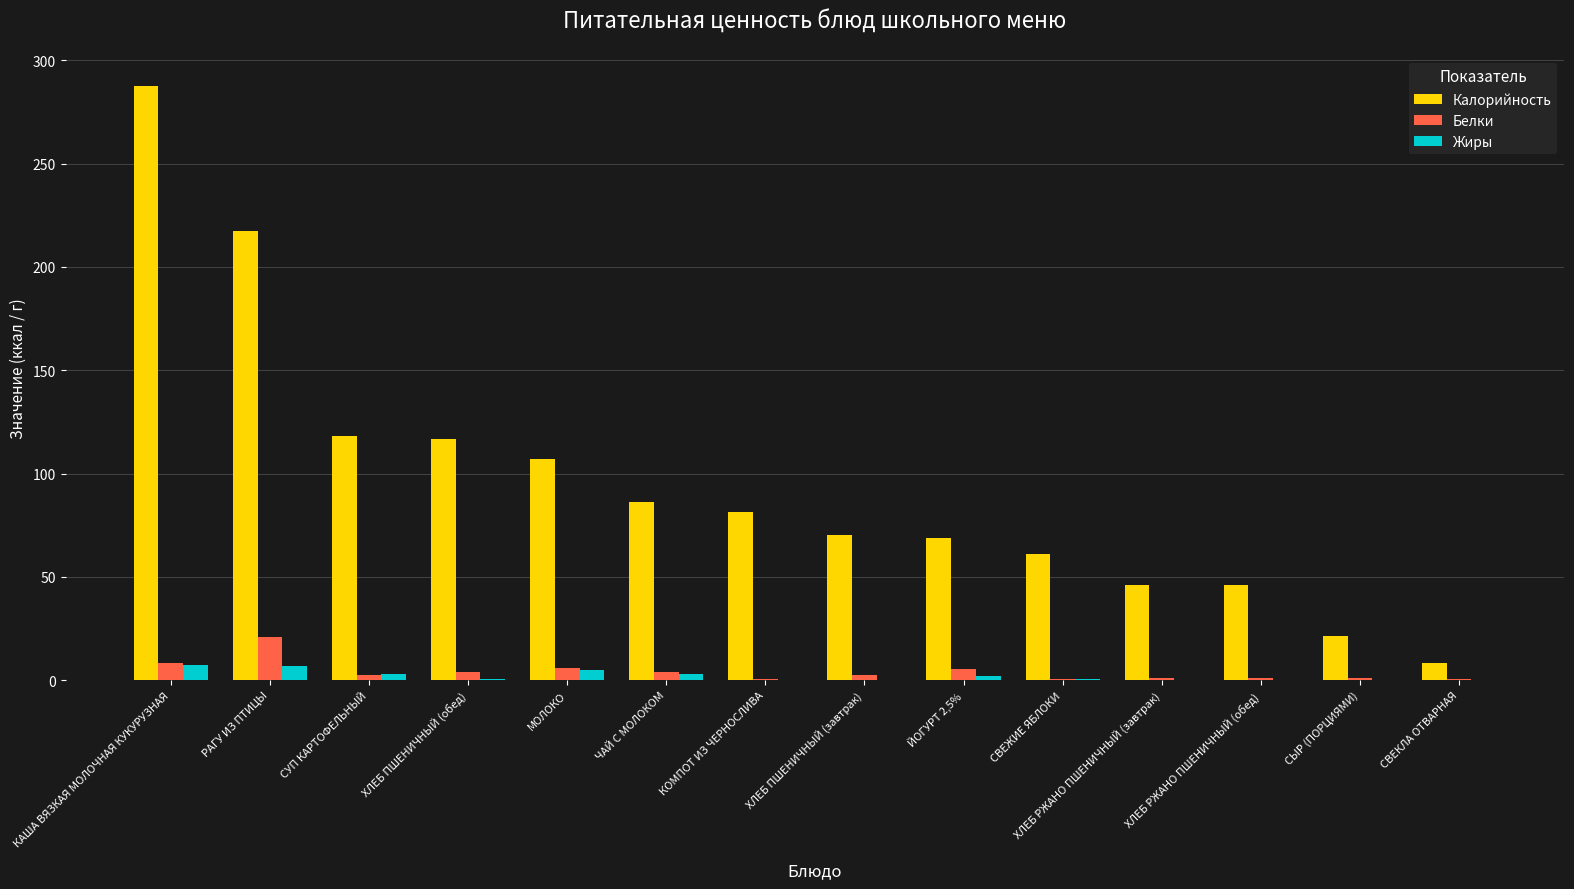

What is the approximate value of Калорийность at КОМПОТ ИЗ ЧЕРНОСЛИВА?

81.3